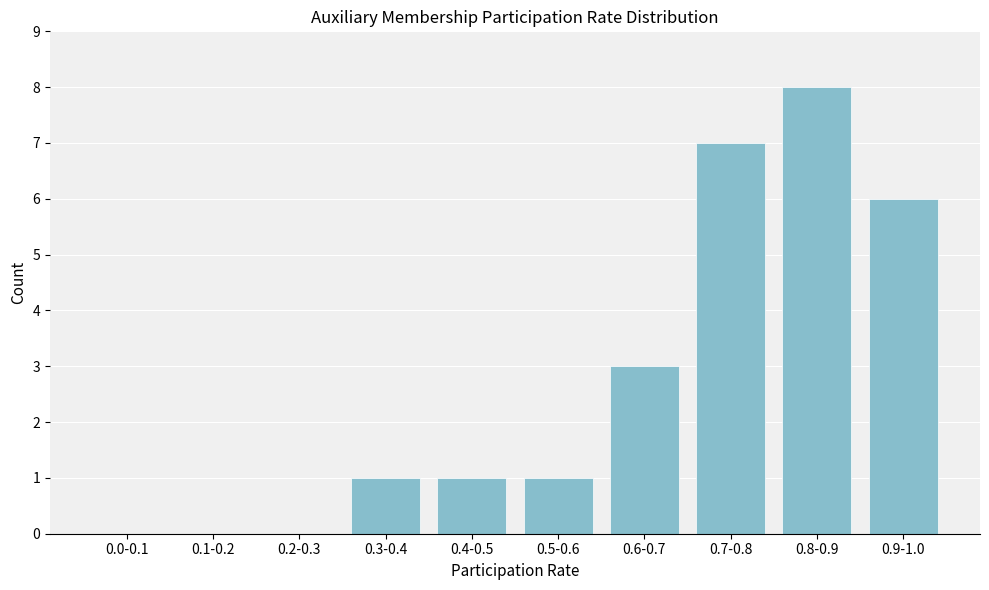

Reading left to right, transcribe all the data shown in this chart.

0.0-0.1=0	0.1-0.2=0	0.2-0.3=0	0.3-0.4=1	0.4-0.5=1	0.5-0.6=1	0.6-0.7=3	0.7-0.8=7	0.8-0.9=8	0.9-1.0=6